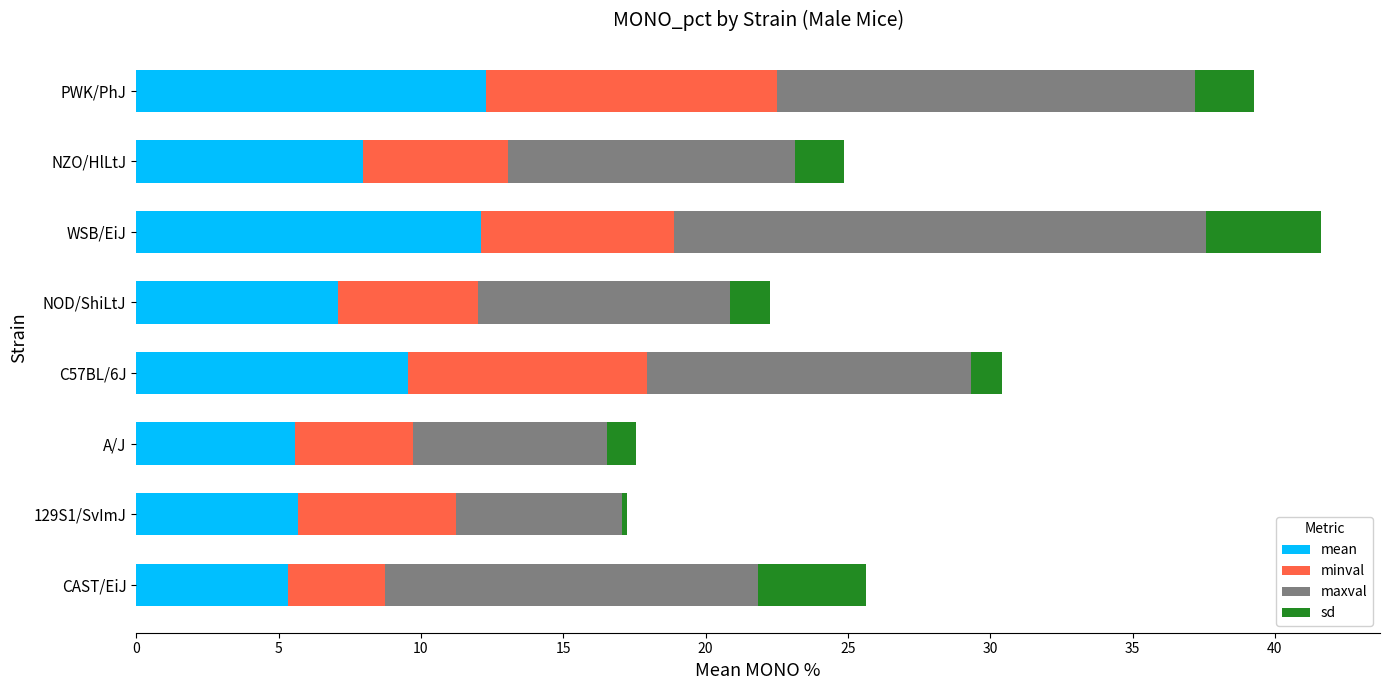

What is the highest value of the mean series?

12.3